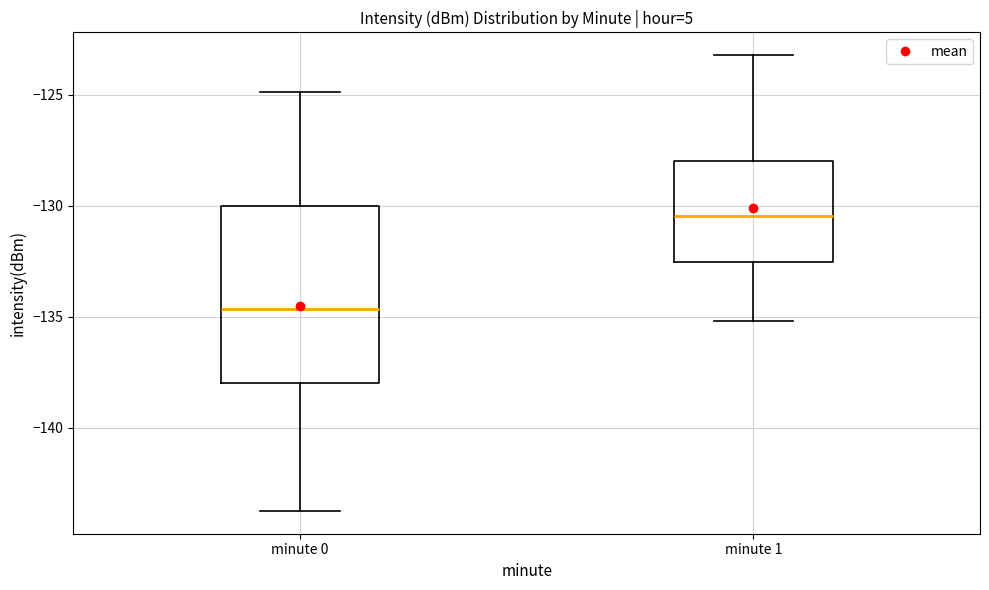

Reading left to right, read every box against the y-axis: the position of its median line, the range the box covers, and the ends of its whiskers. The values are not printed on the chart, so give them approximately, as read against the axis.

minute 0: median -134.5, box -138.0 to -130.0, whiskers -144.0 to -125.0
minute 1: median -130.5, box -132.5 to -128.0, whiskers -135.0 to -123.0